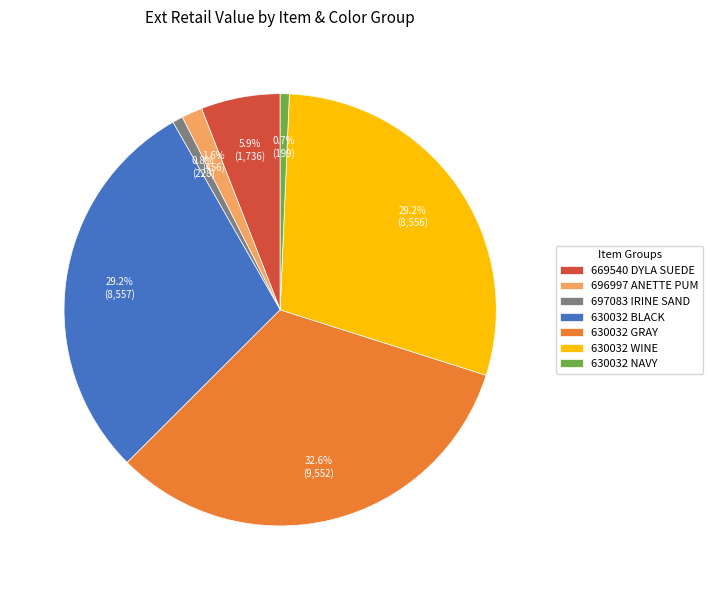

Does 630032 GRAY account for over 50% of the chart?

No